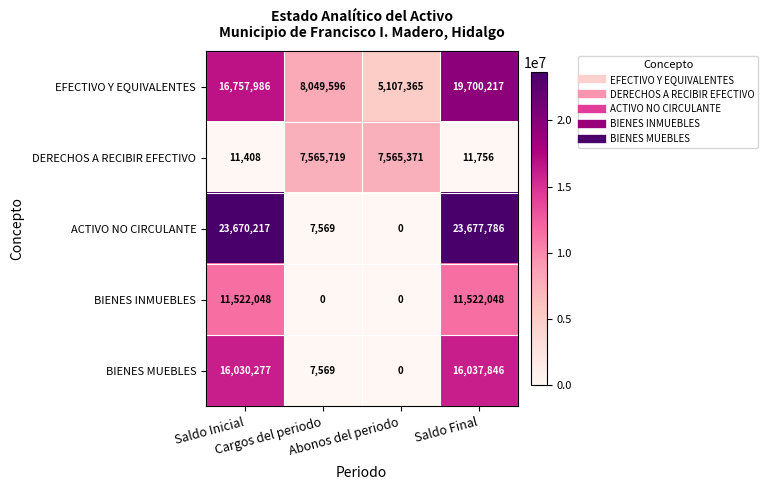

What is the average value of the BIENES INMUEBLES series?

5761024